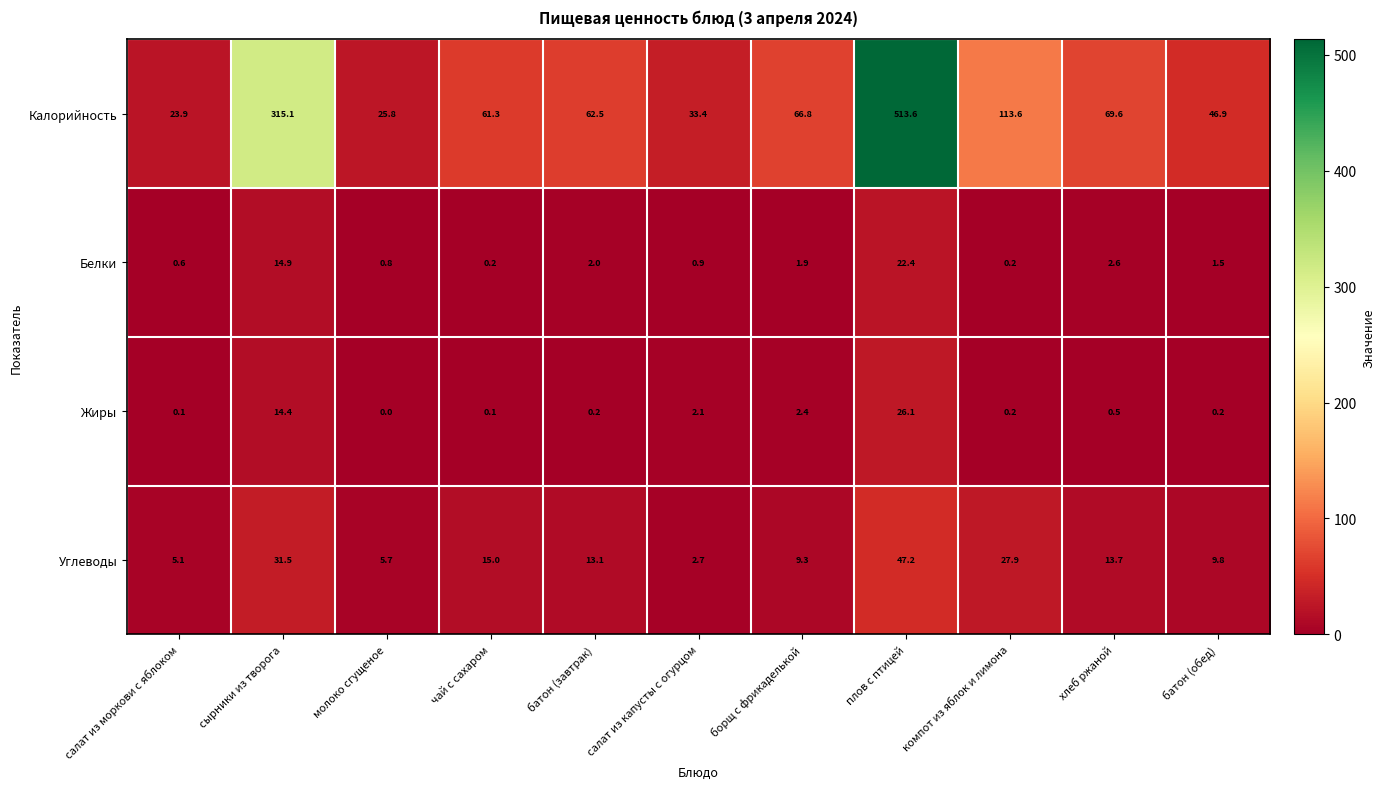

Which category has the lowest value across all series?

молоко сгущеное